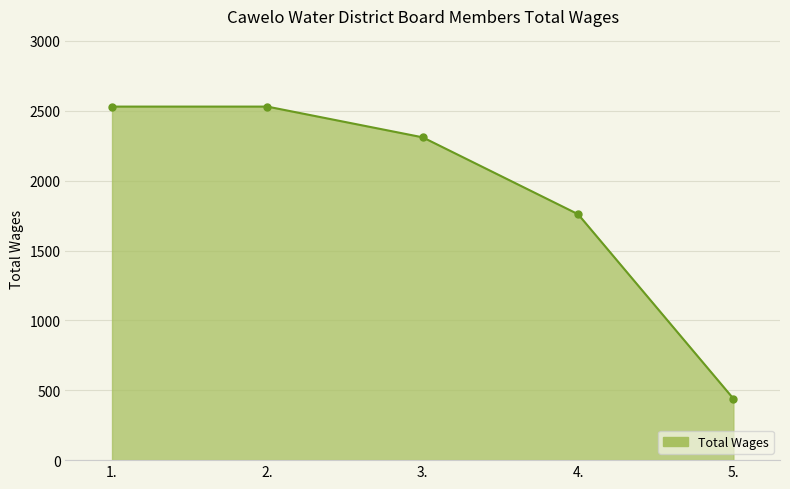

What is the smallest value displayed?

440